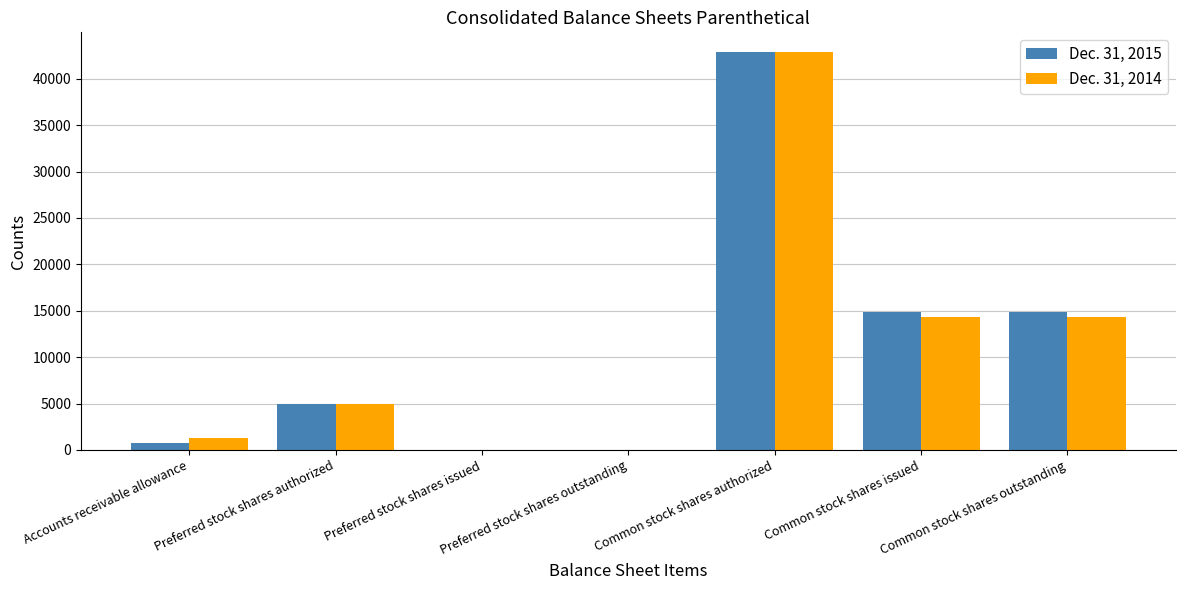

Reading left to right, extract all data points from this chart.

Dec. 31, 2015: 744	5000	0	0	42857	14850	14850
Dec. 31, 2014: 1288	5000	0	0	42857	14289	14289